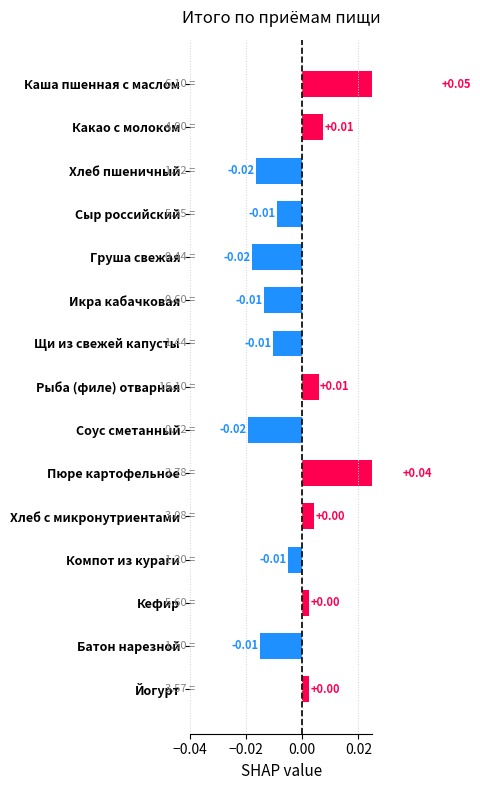

What is the difference between the maximum and minimum values?

0.1